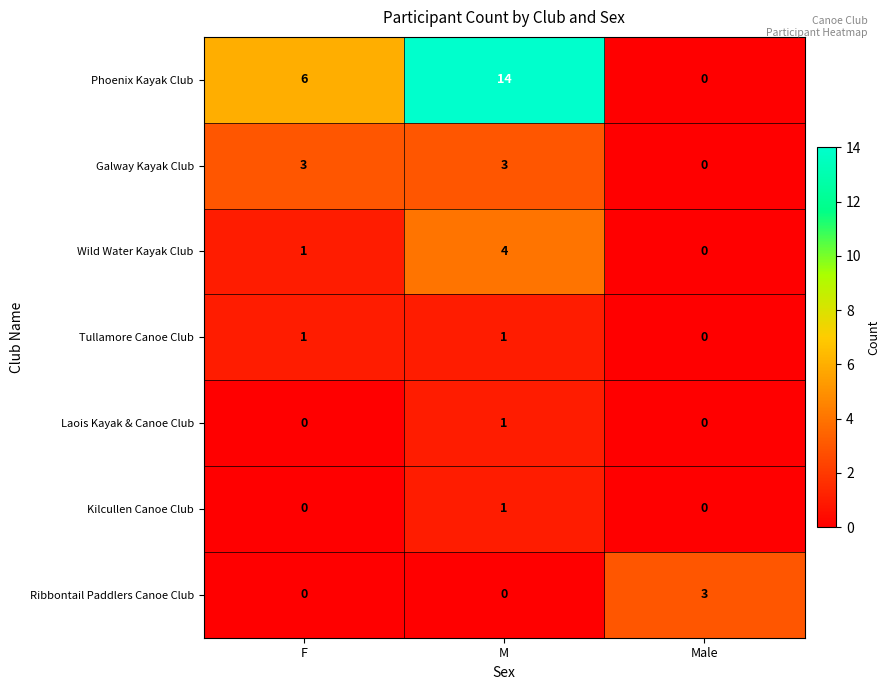

Which series changed the most between F and Male?

Phoenix Kayak Club